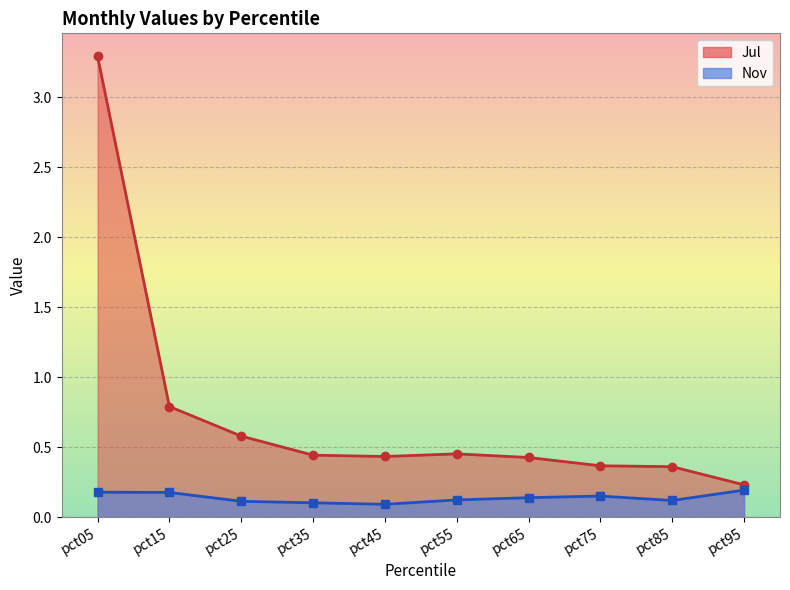

List the series in order of their peak value, highest first.

Jul, Nov